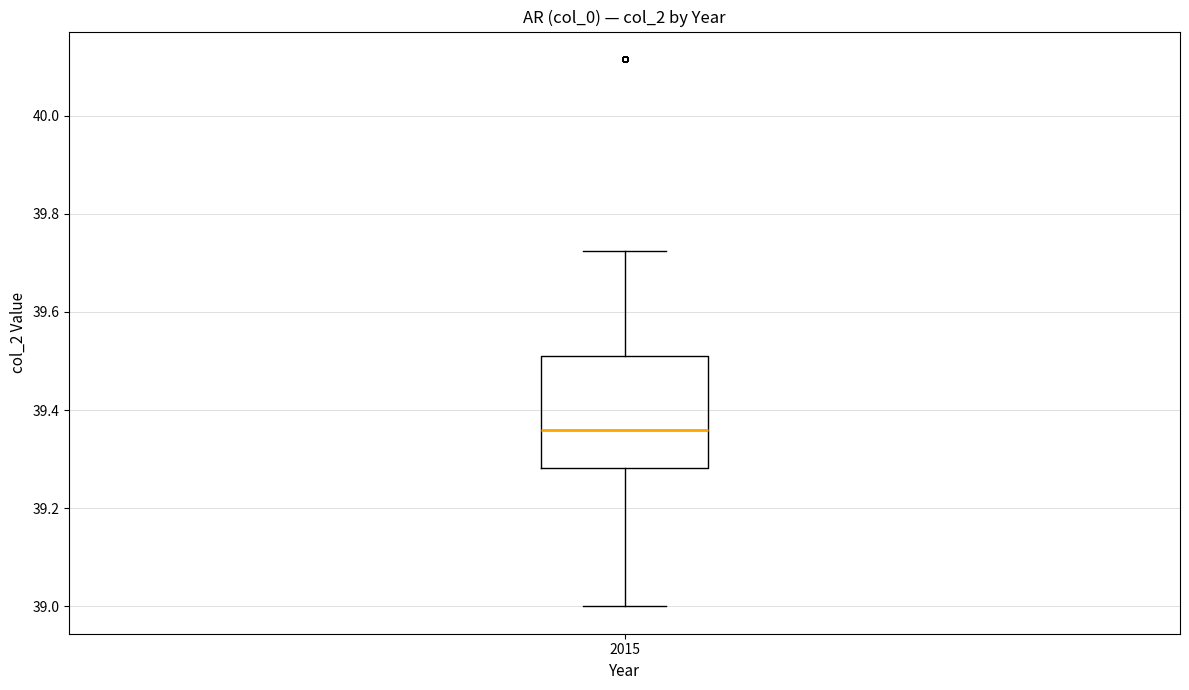

Transcribe this box plot: give where the median line is, the range the box spans, and where the two whiskers end, as read against the y-axis. The values are not printed on the chart, so give them approximately, as read against the axis.

median 39.36, box 39.28 to 39.52, whiskers 39.00 to 39.72